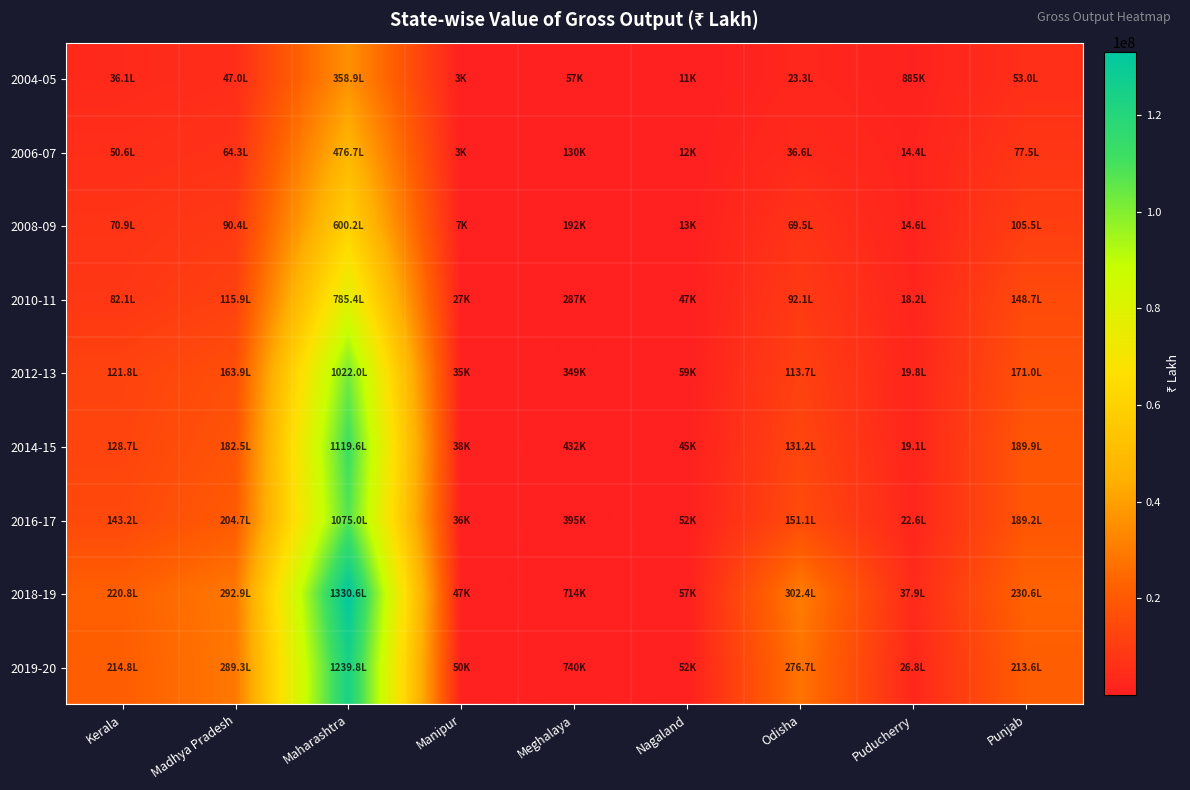

What is the spread (max minus min) of values at Kerala?

18464787